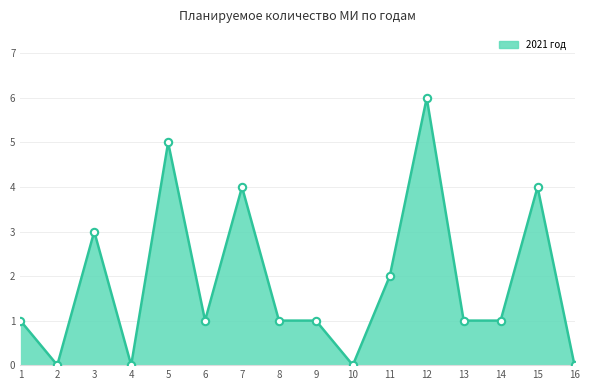

What is the ratio of the value at 11 to the value at 7?

0.5